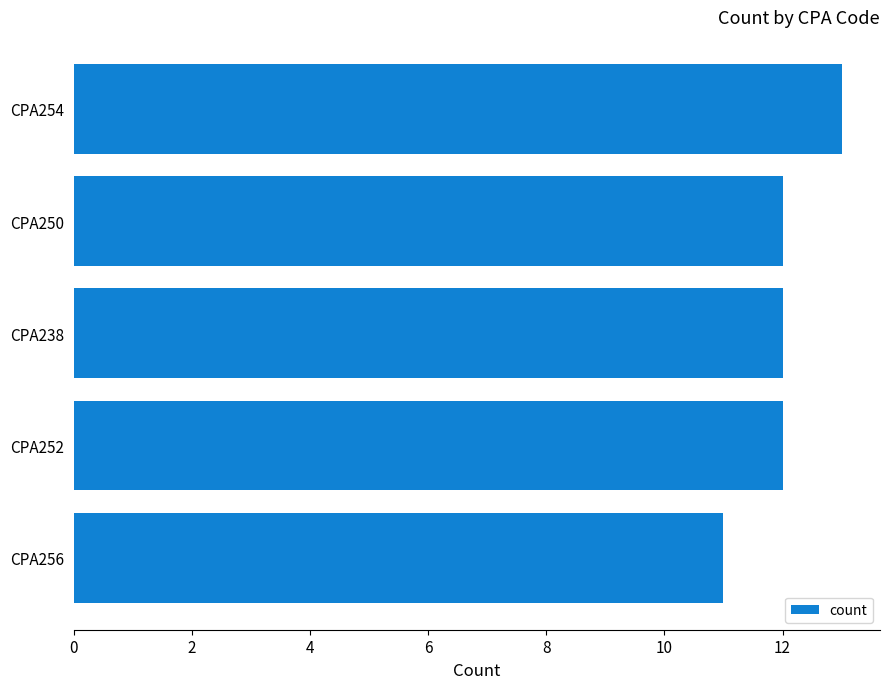

The value at CPA250 is 12. True or false?

True